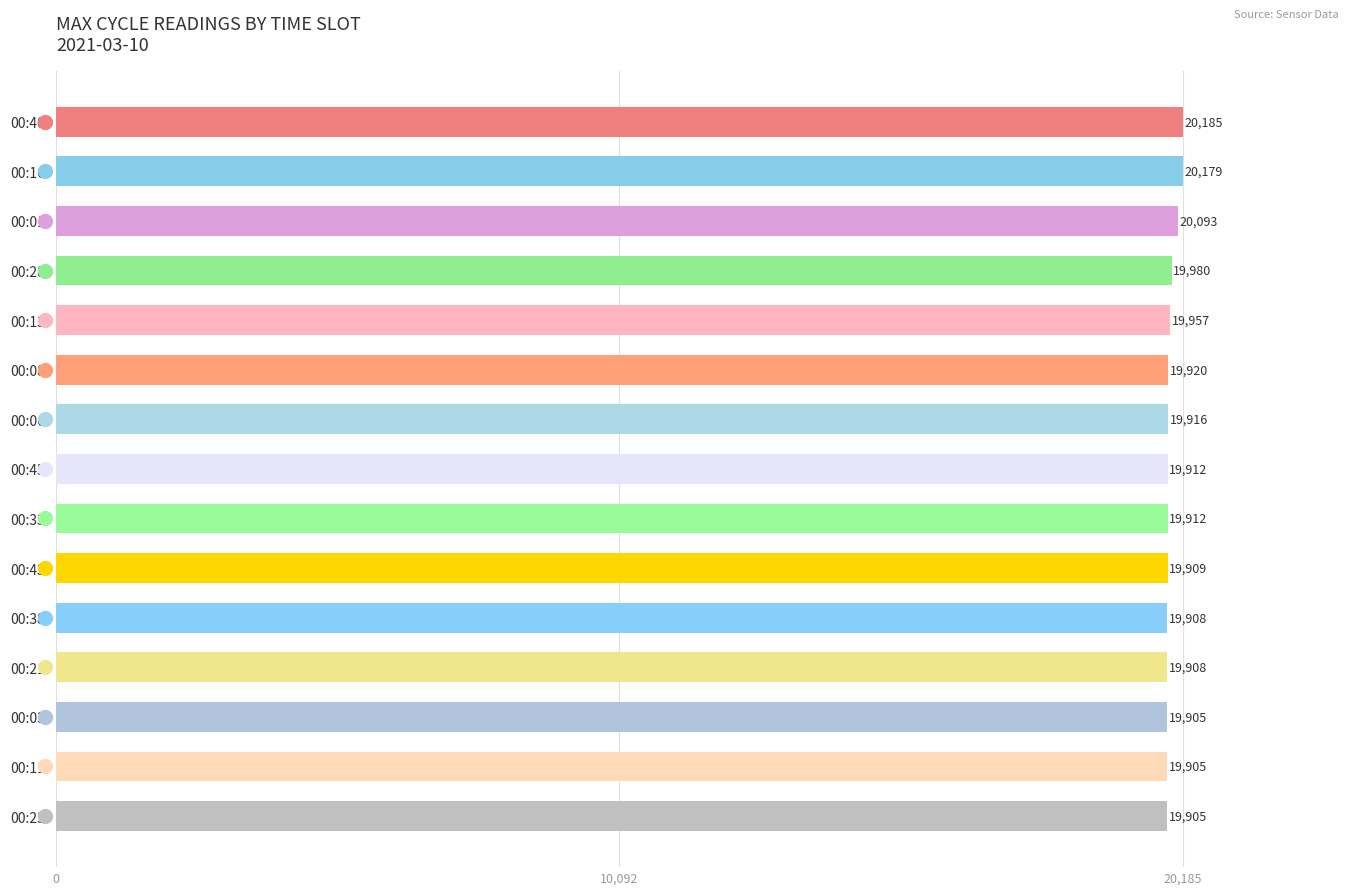

Are the bars grouped side by side (vs. stacked)?

No